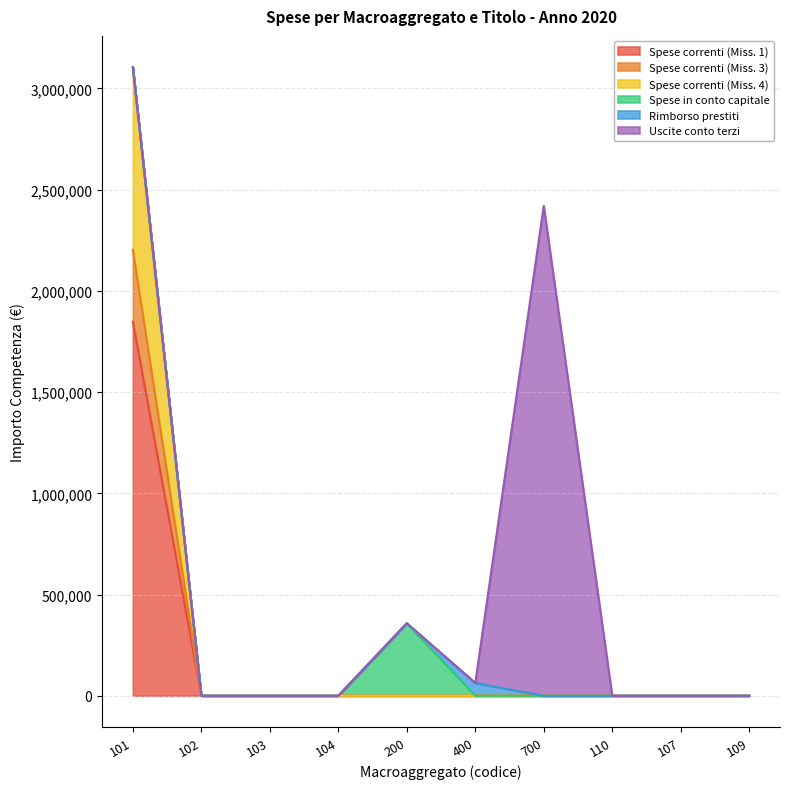

Does the chart display data point markers on the line(s)?

No